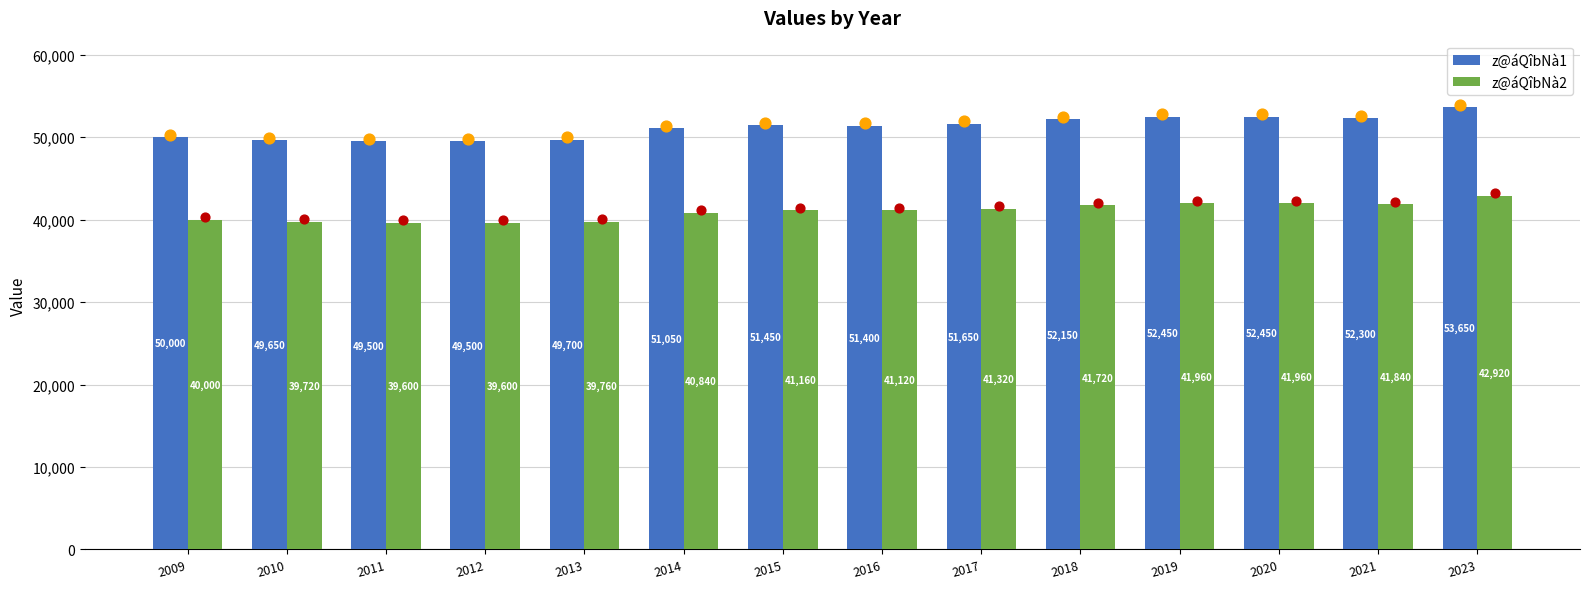

Which series contains the lowest Y value?

z@áQîbNà2